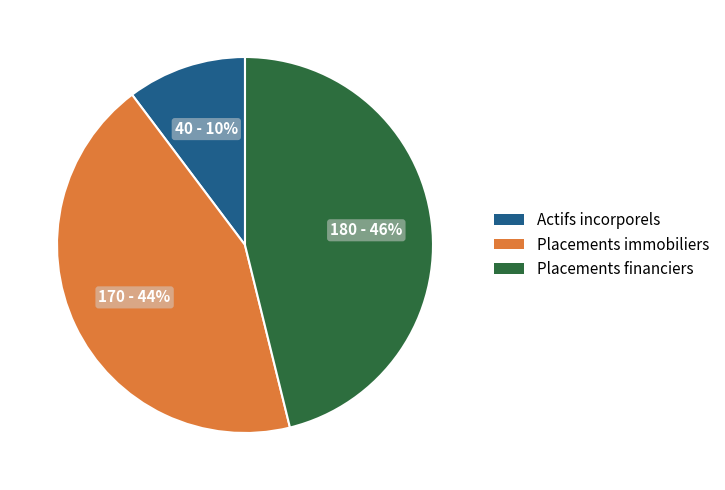

The Actifs incorporels slice represents 10% of the pie. True or false?

True